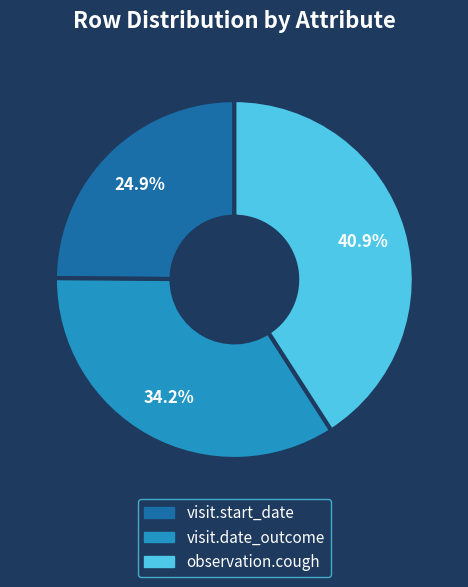

What percentage do visit.date_outcome and visit.start_date together represent?

59.1%